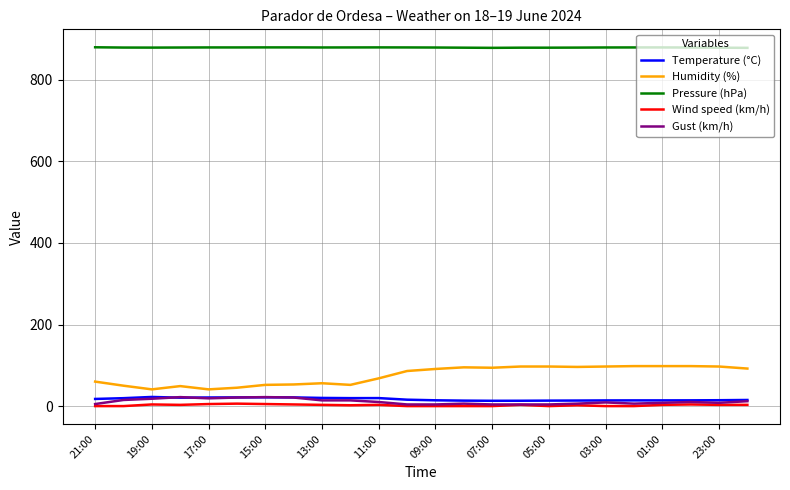

True or false: Humidity (%) and Gust (km/h) intersect in this chart.

False